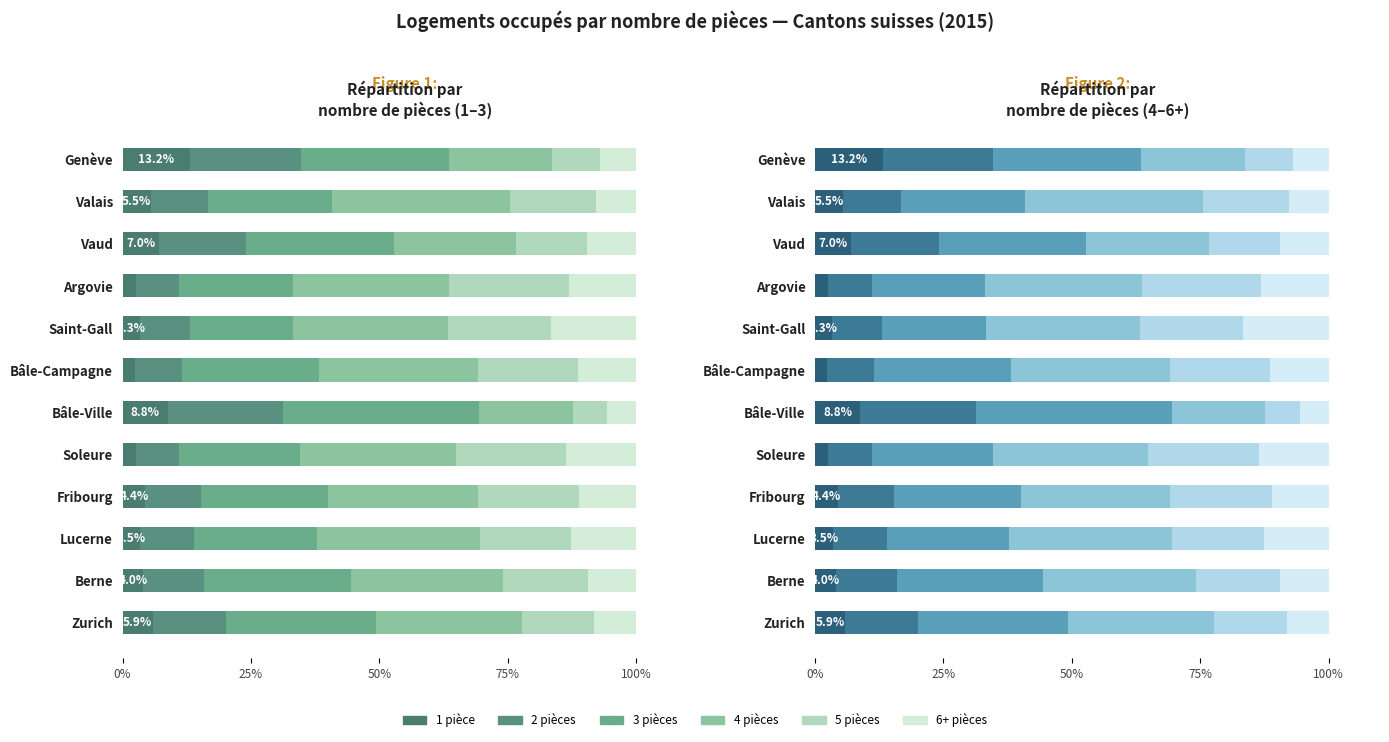

Rank the series by their maximum value, from highest to lowest.

3 pièces, 4 pièces, 5 pièces, 2 pièces, 6+ pièces, 1 pièce